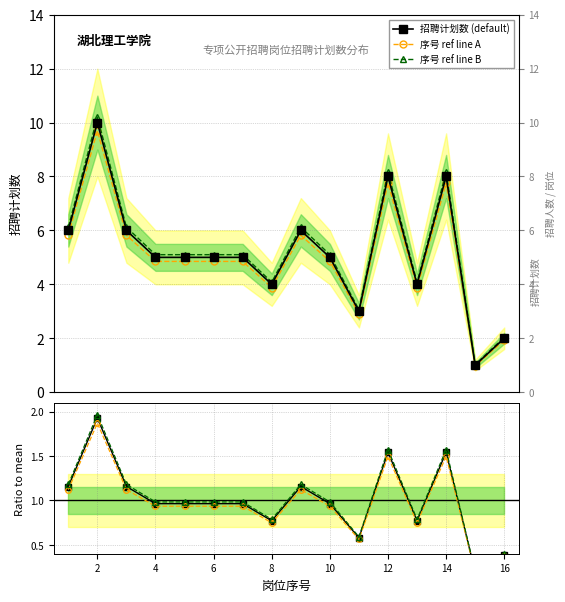

What is the lowest value of the 招聘计划数 (default) series?

1.0